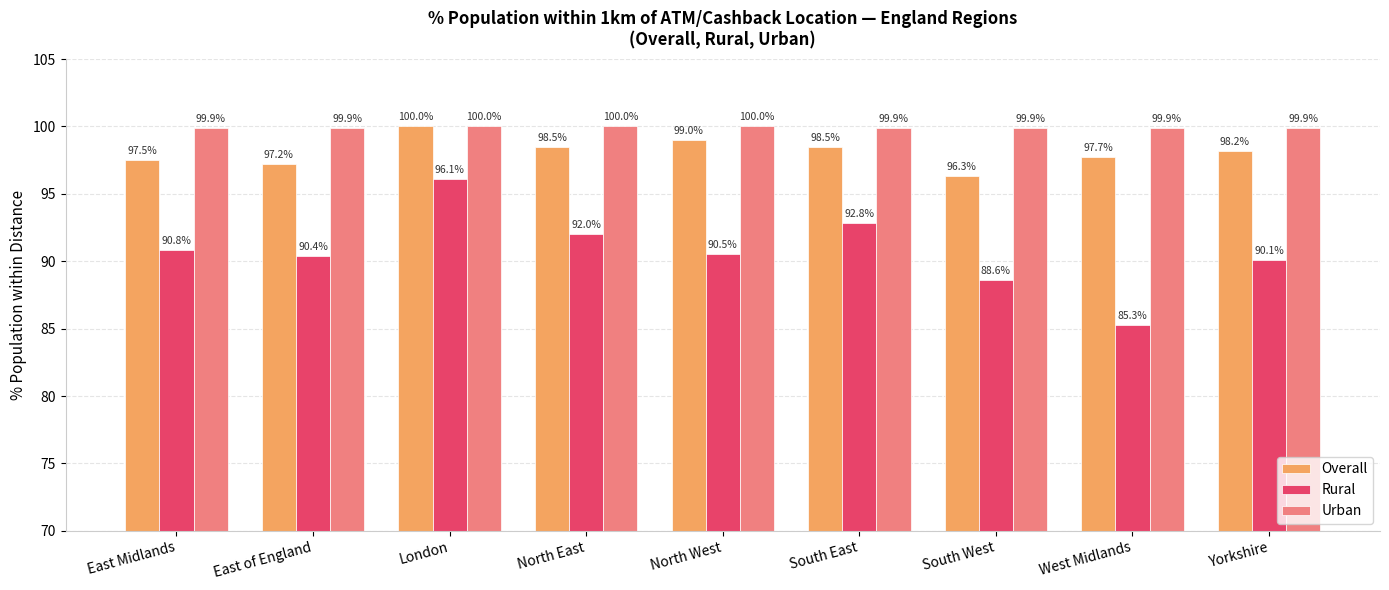

Which series has the largest range (max minus min)?

Rural